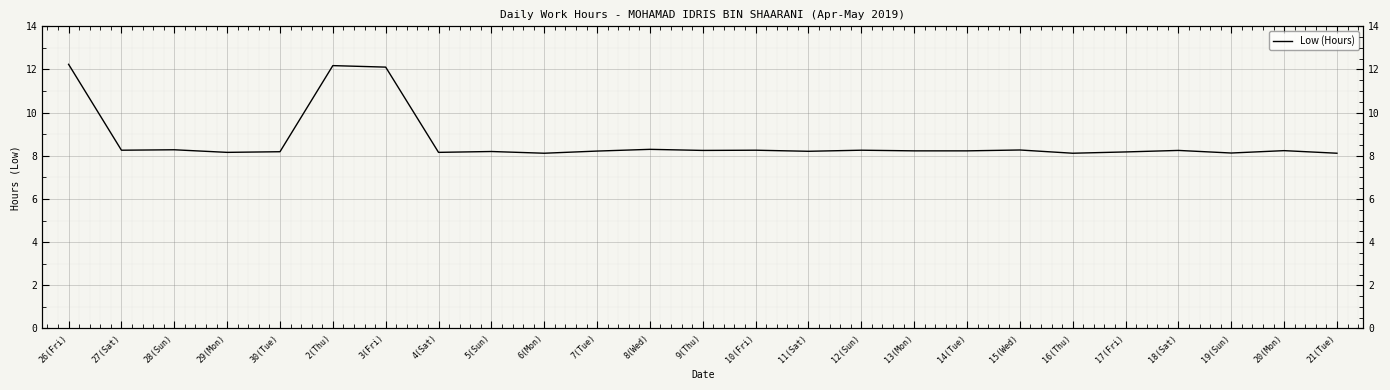

What is the greatest value displayed?

12.2